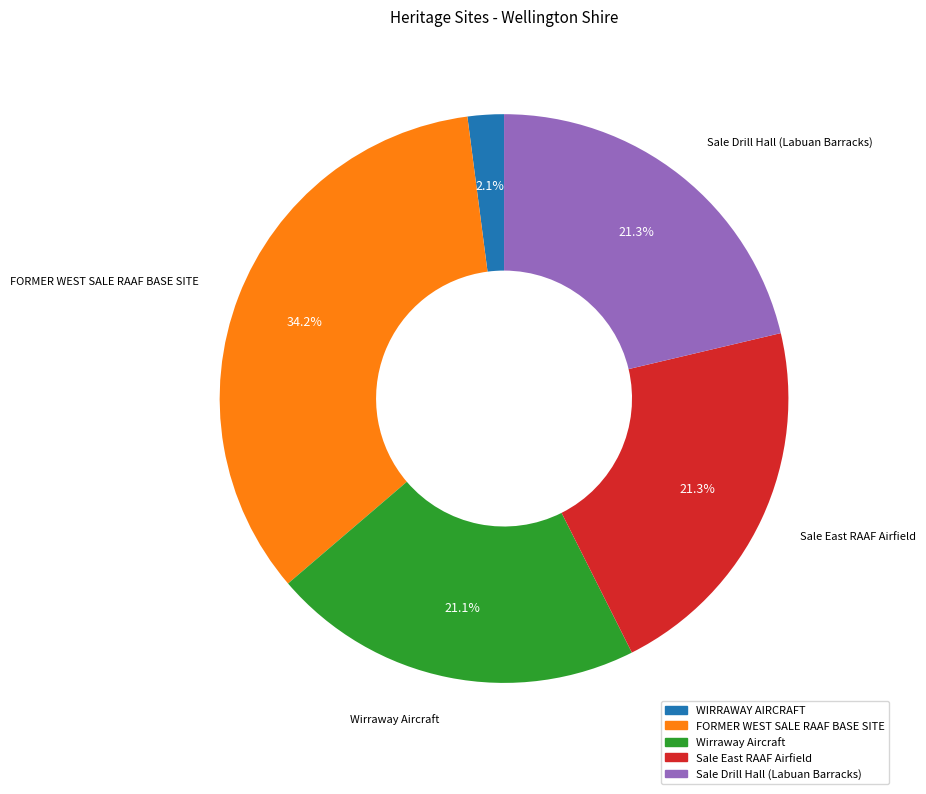

Is there any slice that represents more than half of the pie?

No